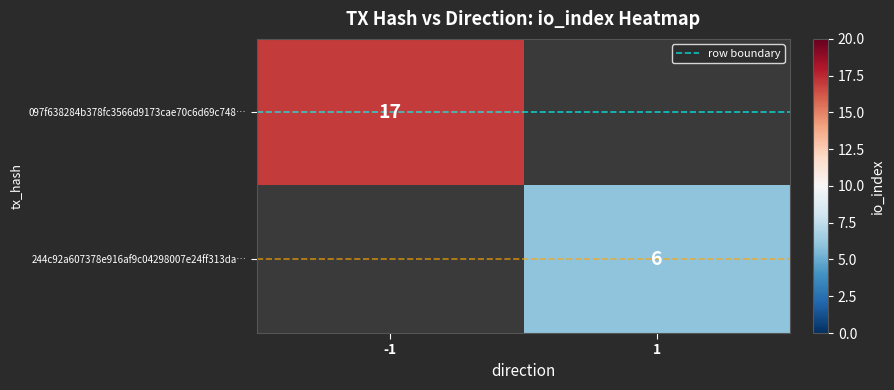

Which label corresponds to the largest value in the chart?

-1